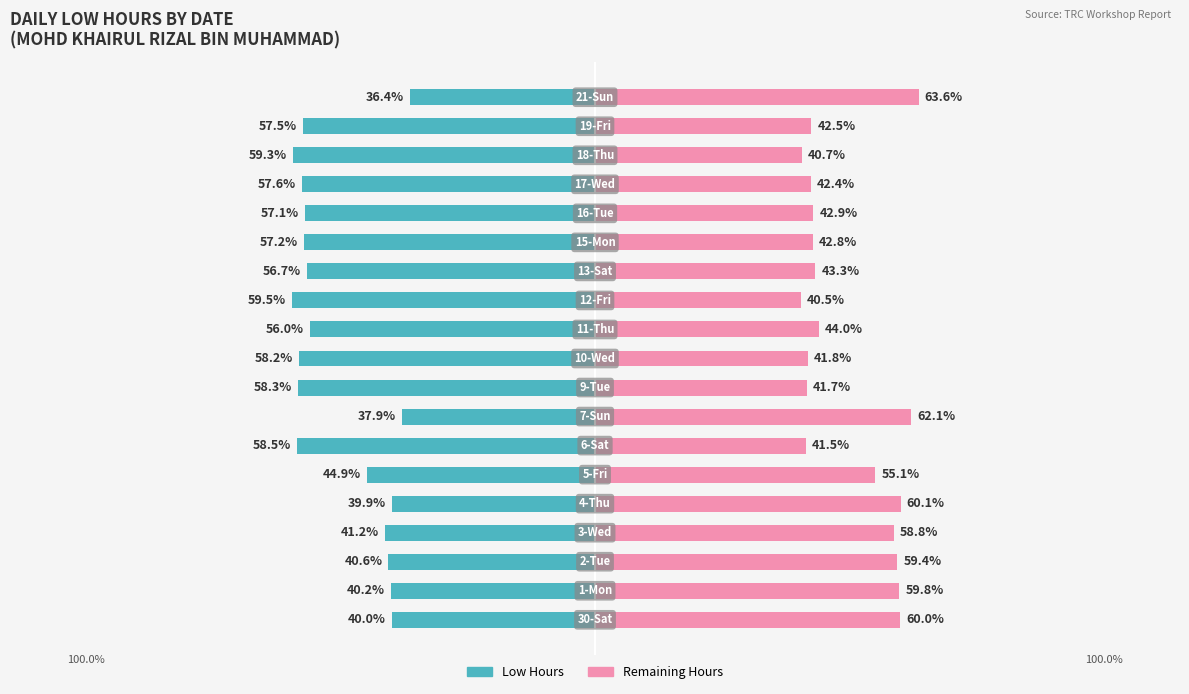

What are all the series names shown in the legend?

Low Hours, Remaining Hours